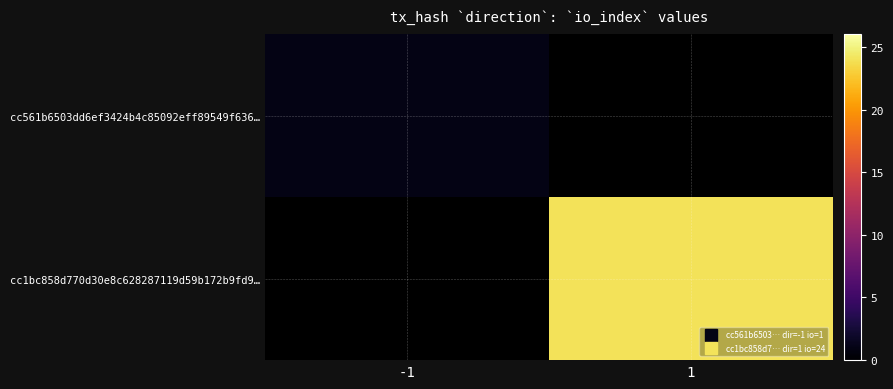

What is the greatest value displayed?

24.0